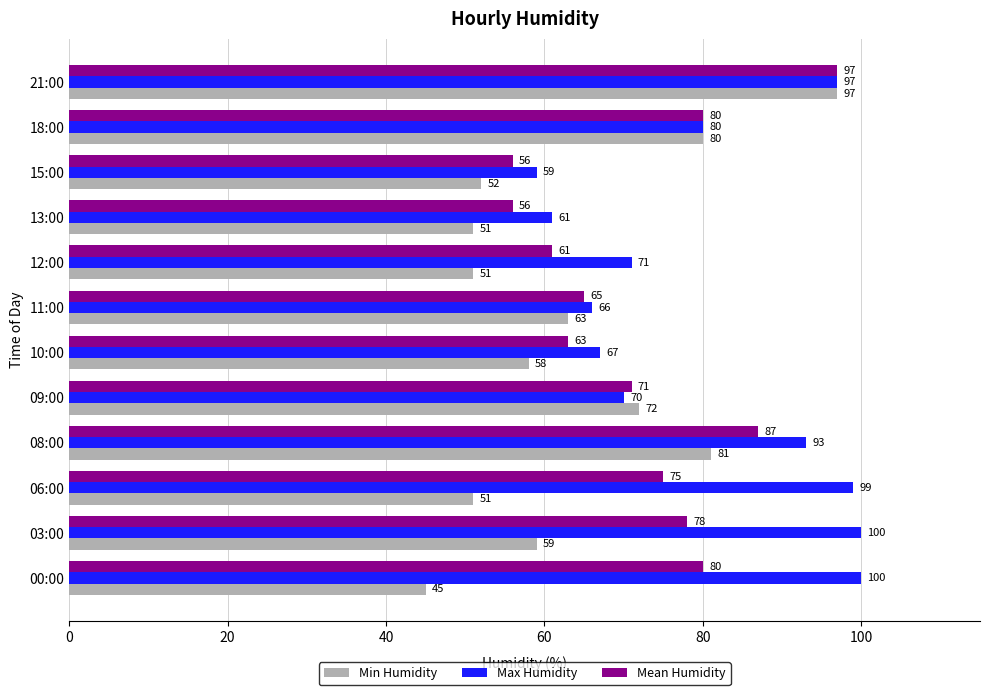

What is the difference between the highest and lowest values at 12:00?

20